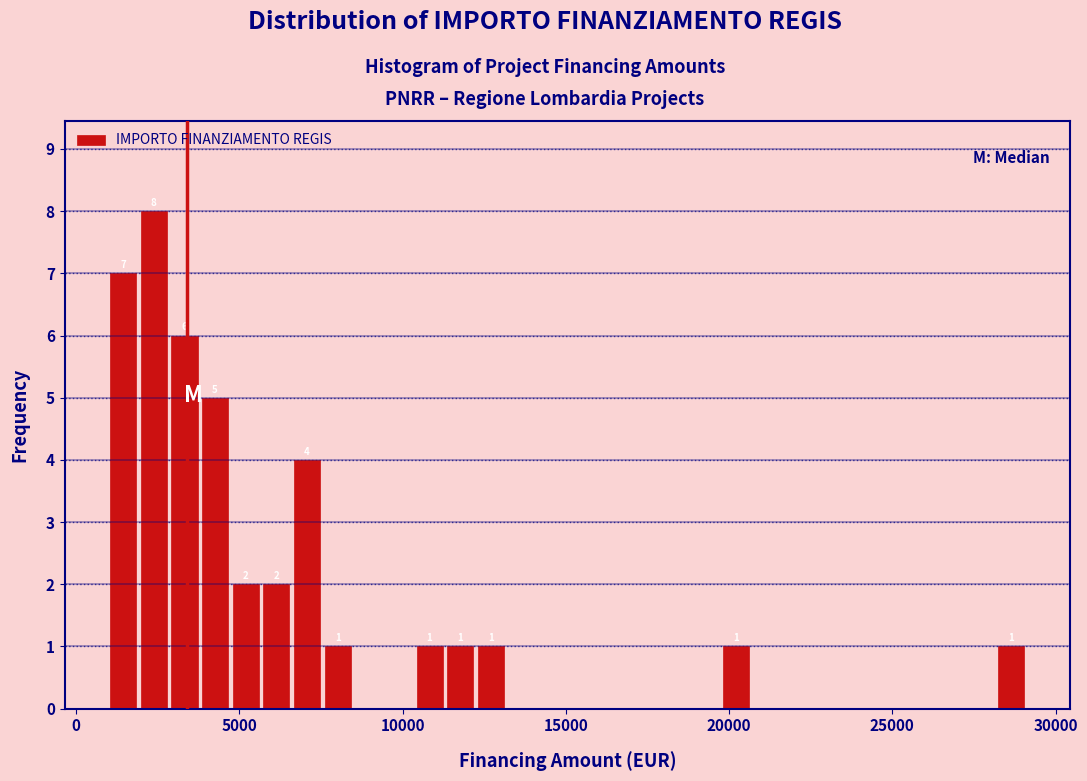

Read against the x-axis, roughly where is the centre of the tallest bar?

2500